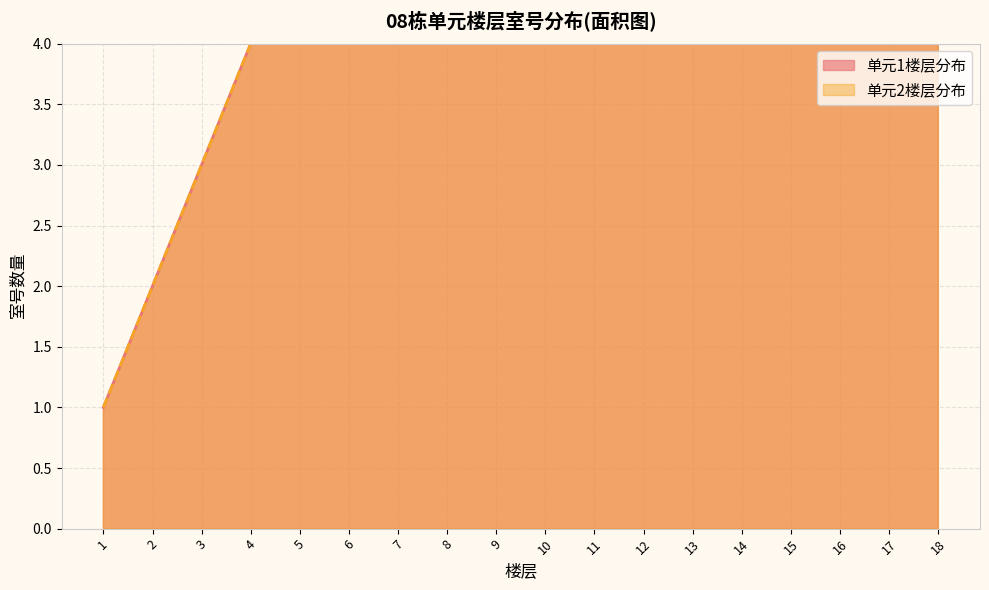

The 单元2楼层分布 series shows 2 at 4. True or false?

False